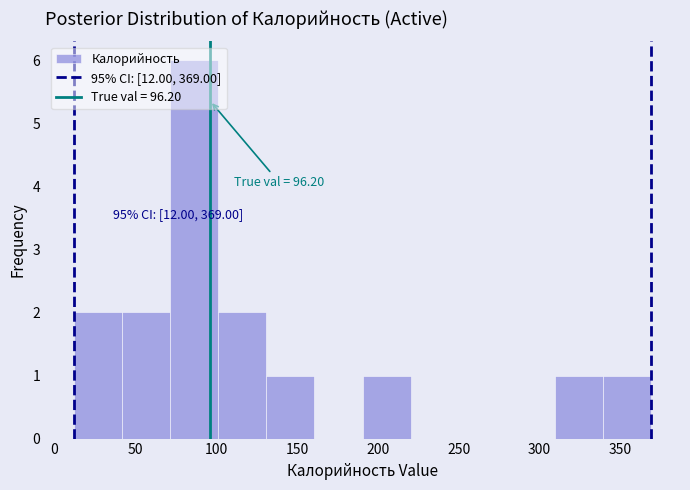

Which range on the x-axis has the tallest bar?

70 to 100